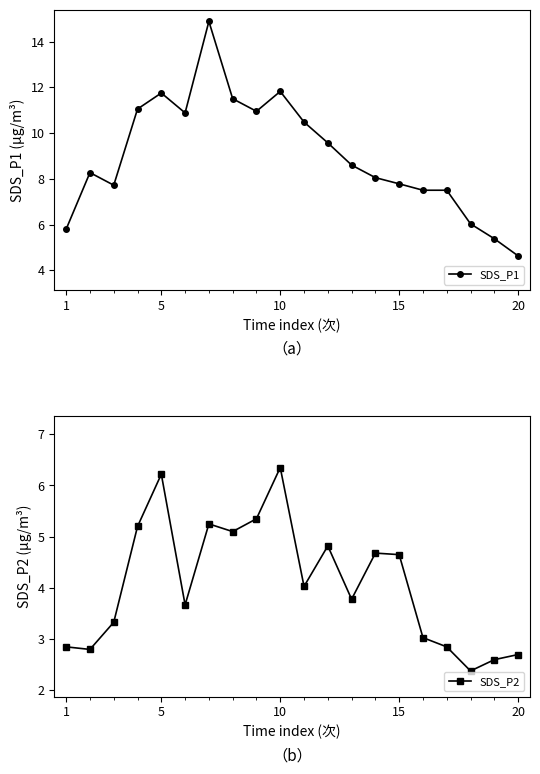

True or false: SDS_P1 and SDS_P2 cross at least once.

False